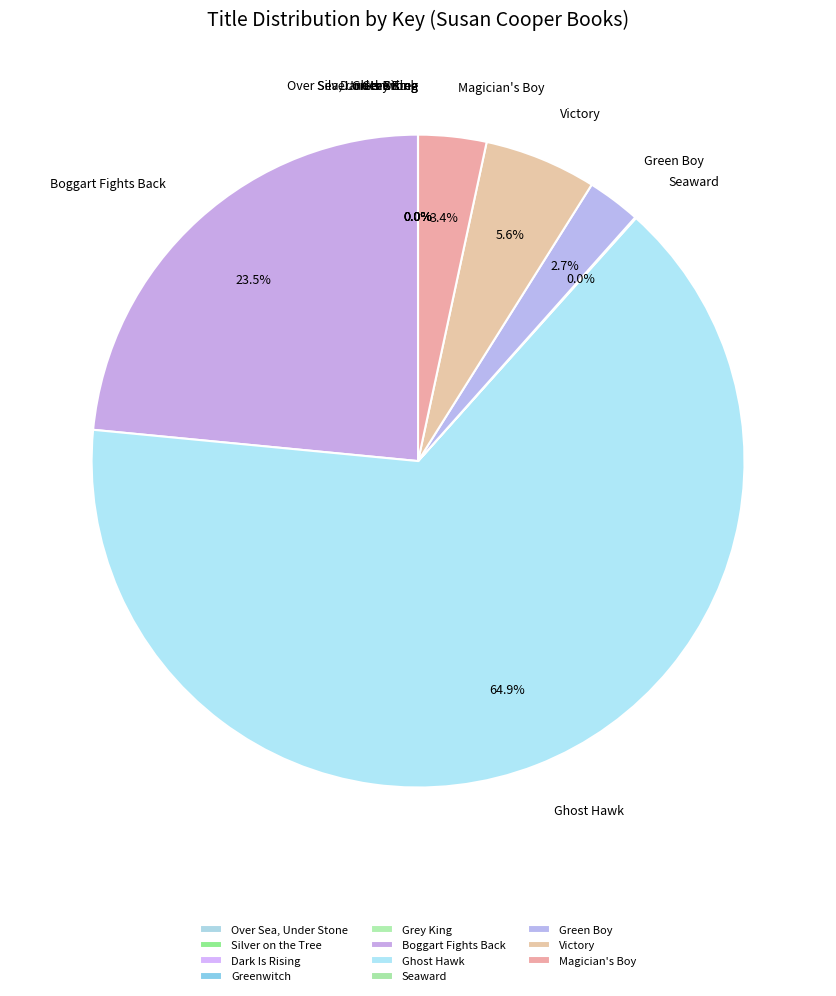

Which slice is the largest?

Ghost Hawk